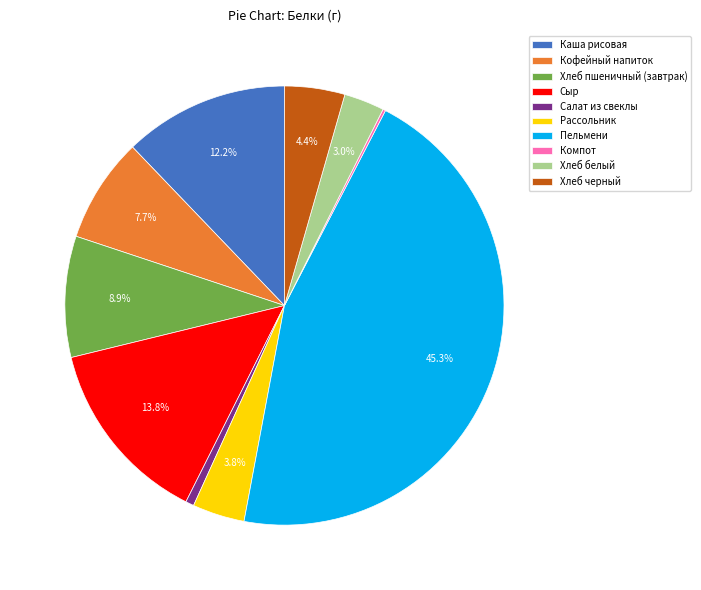

Is it true that Салат из свеклы is 11% of the pie?

False